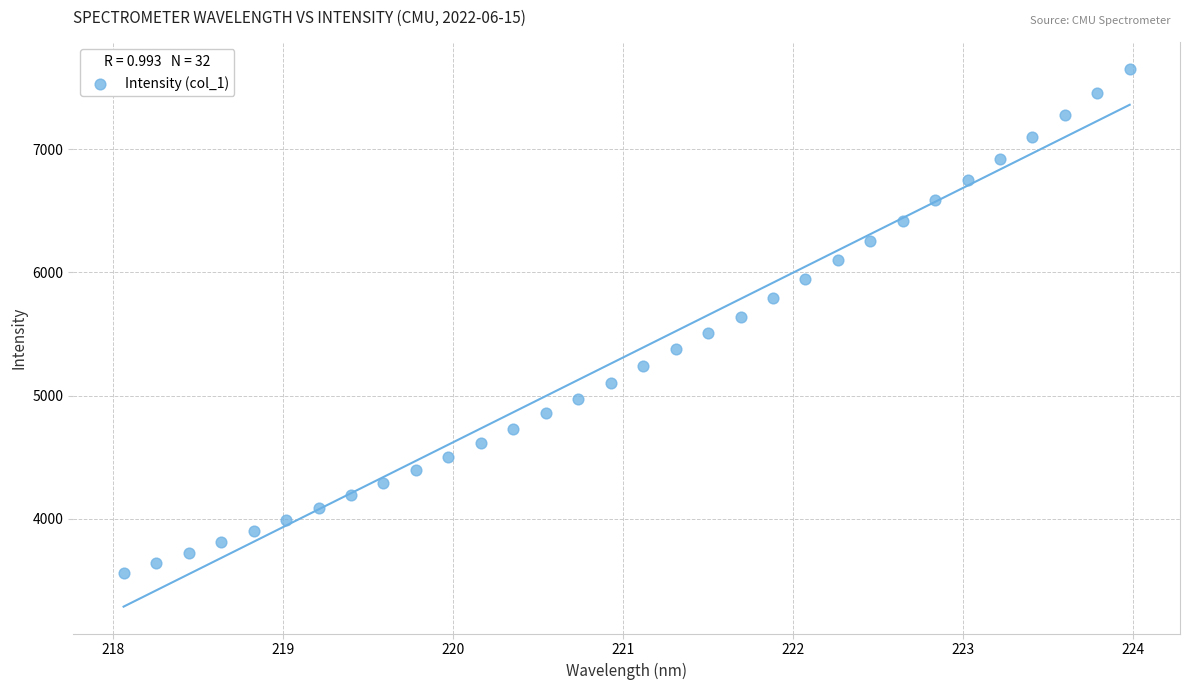

What is the range of X values (max minus min)?

5.9